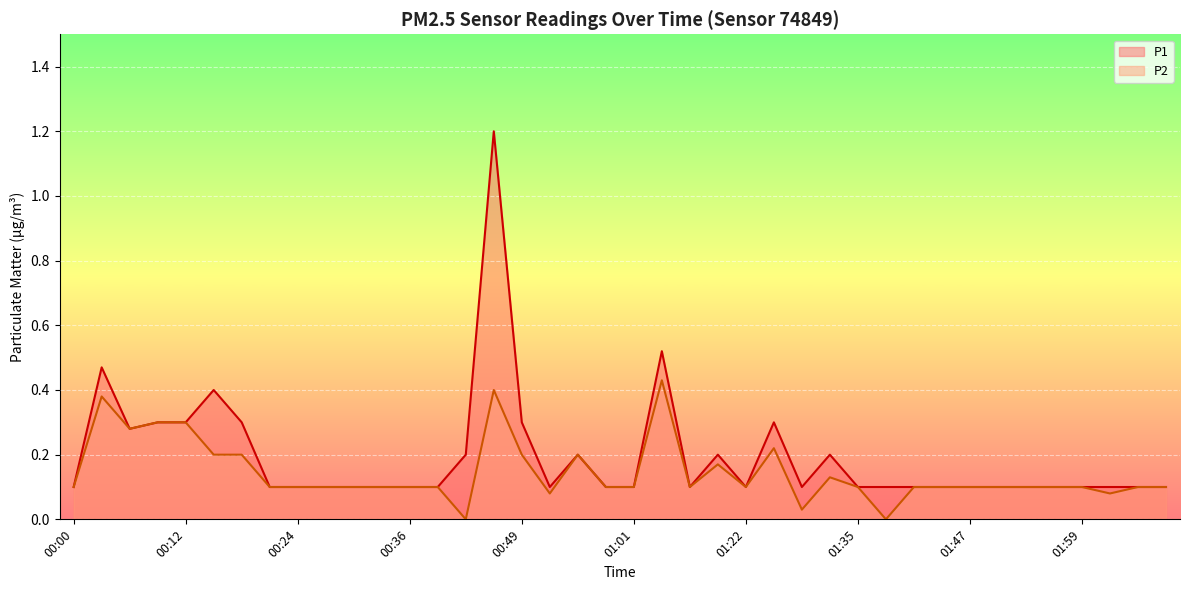

What position from the right is 01:56?

5